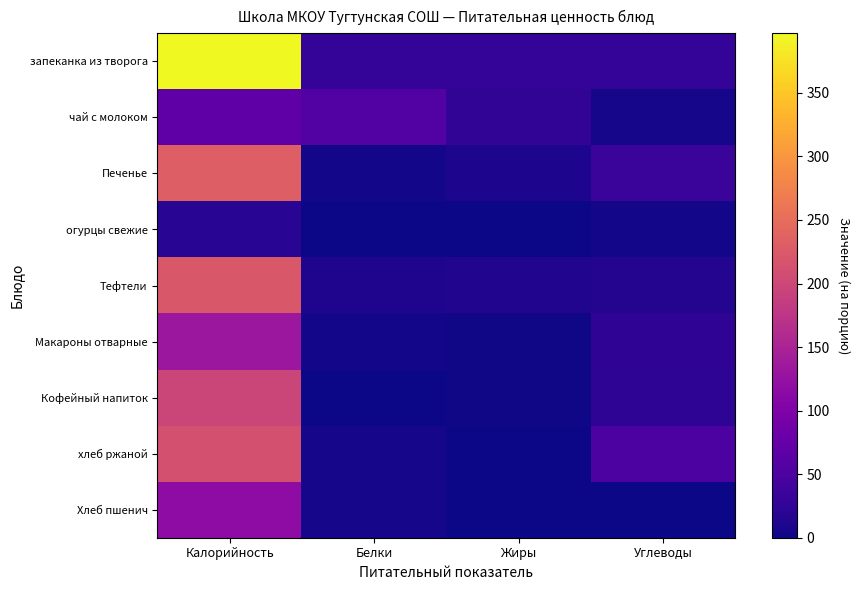

Which series has the largest total across all categories?

запеканка из творога